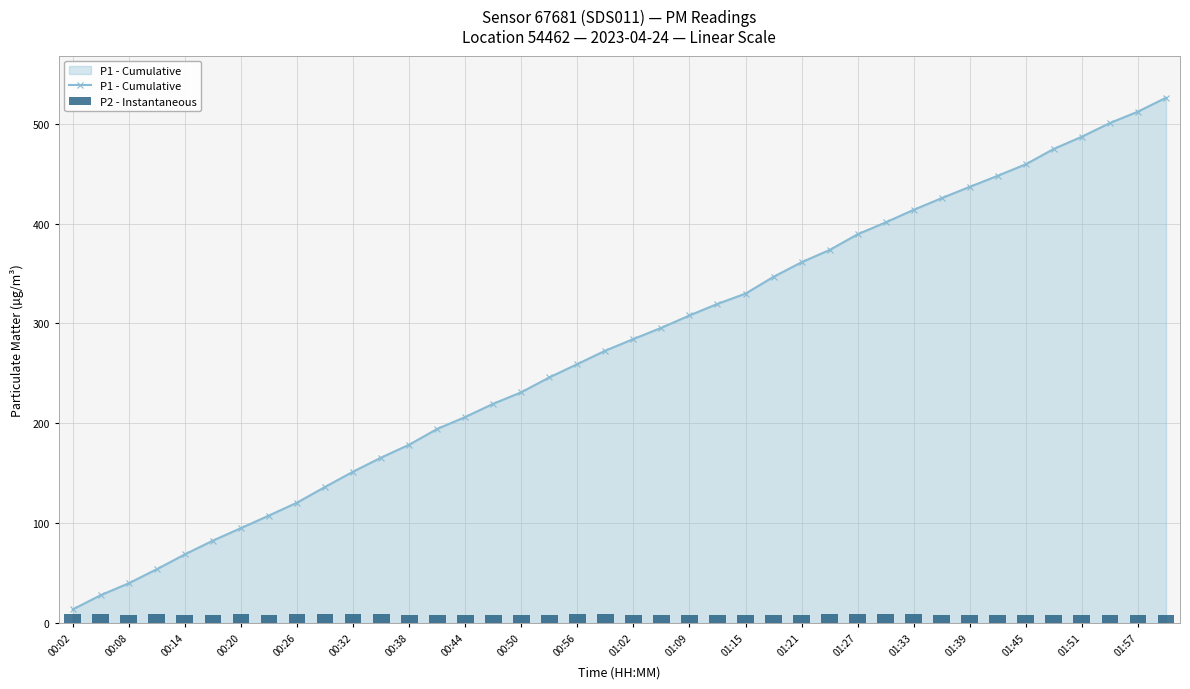

How many groups of bars are there?

40